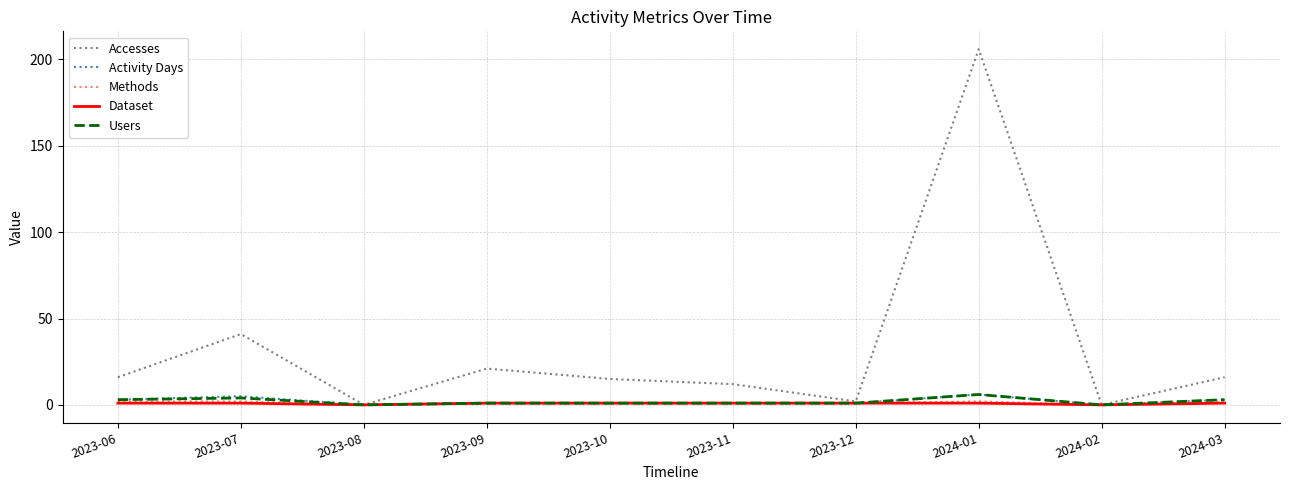

What is the greatest value displayed?

206